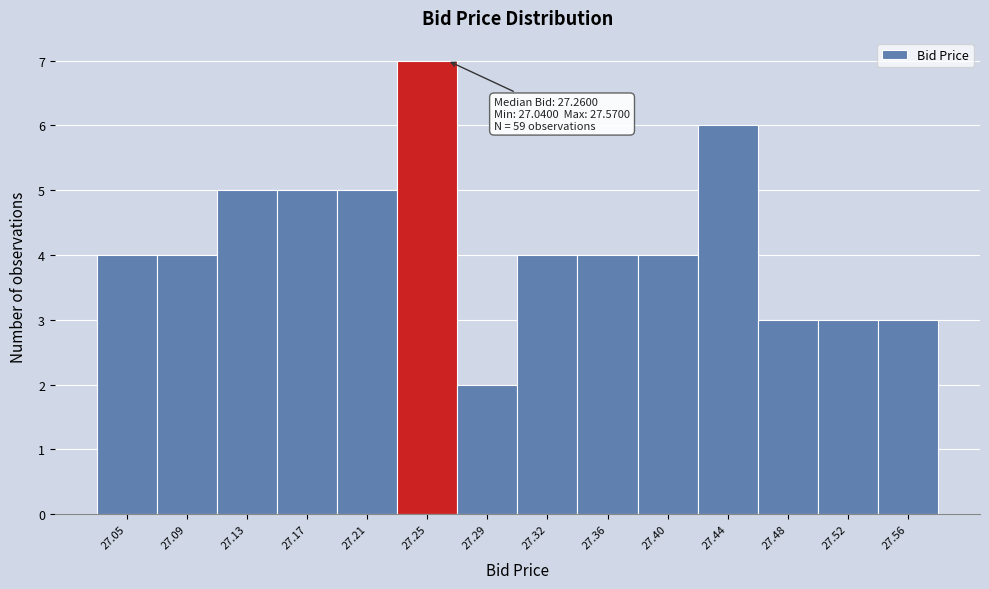

Over which range of the x-axis is the bar tallest?

27.230 to 27.265